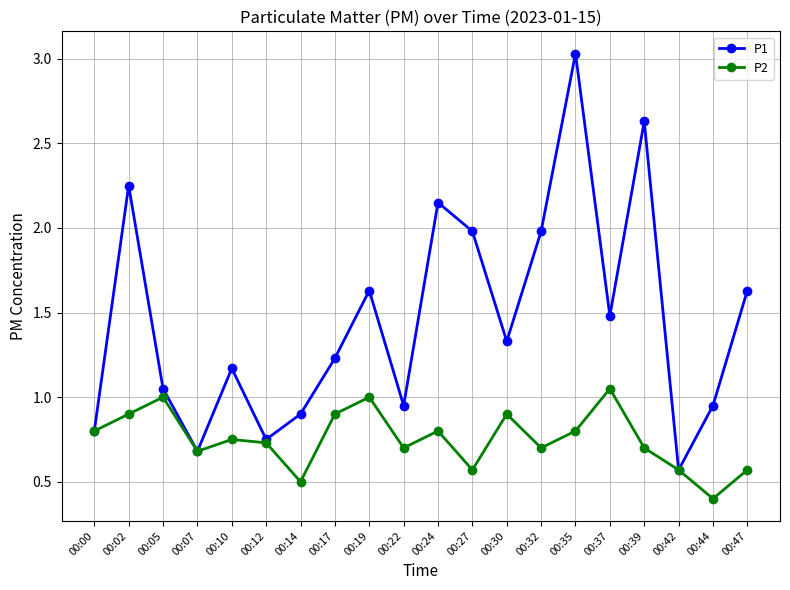

What is the lowest value of the P2 series?

0.4